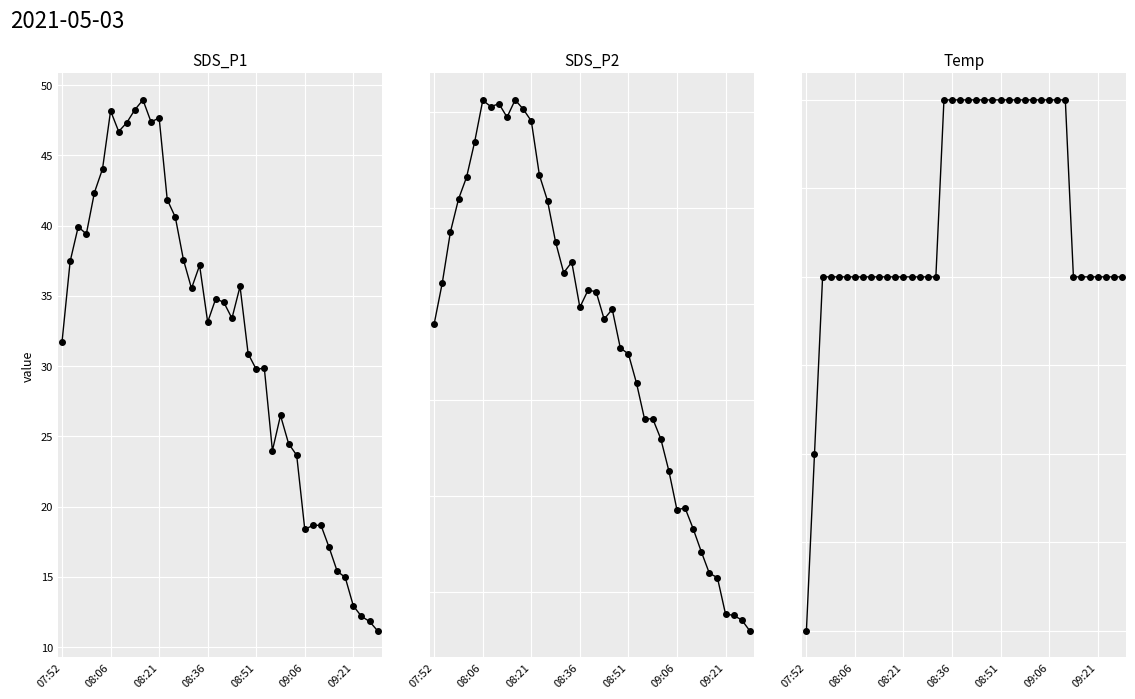

List the series in order of their peak value, highest first.

SDS_P1, SDS_P2, Temp